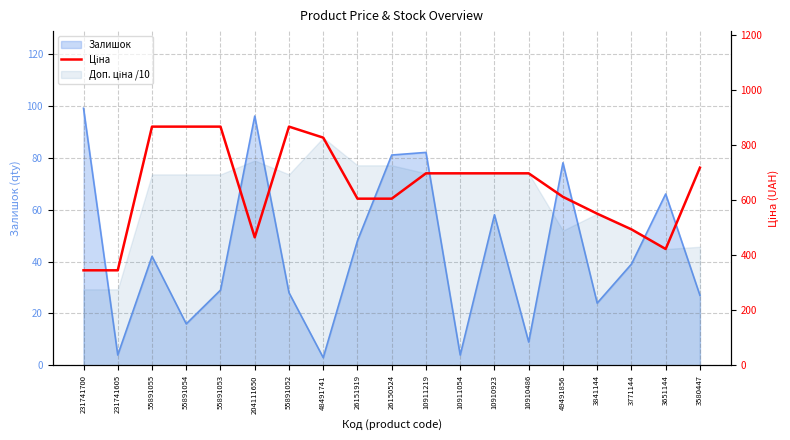

What position from the right is 10911054?

8